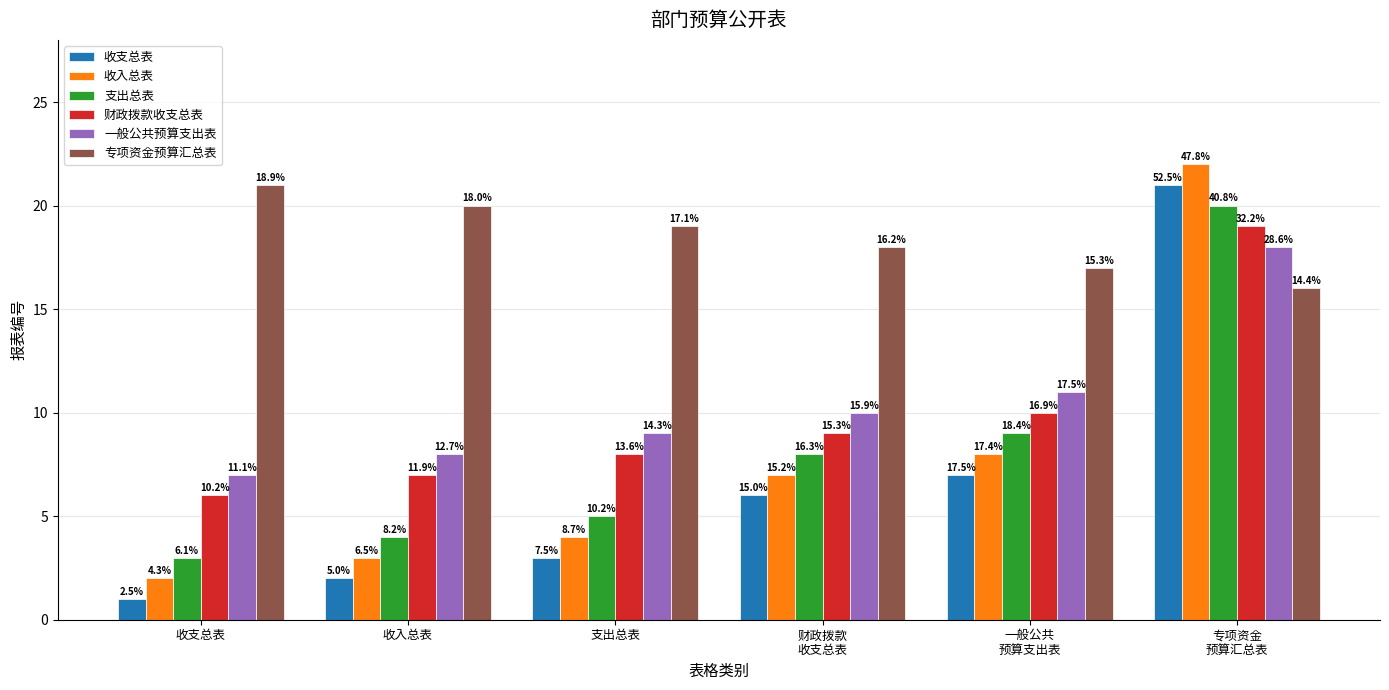

What is the total value across all series at 支出总表?

48